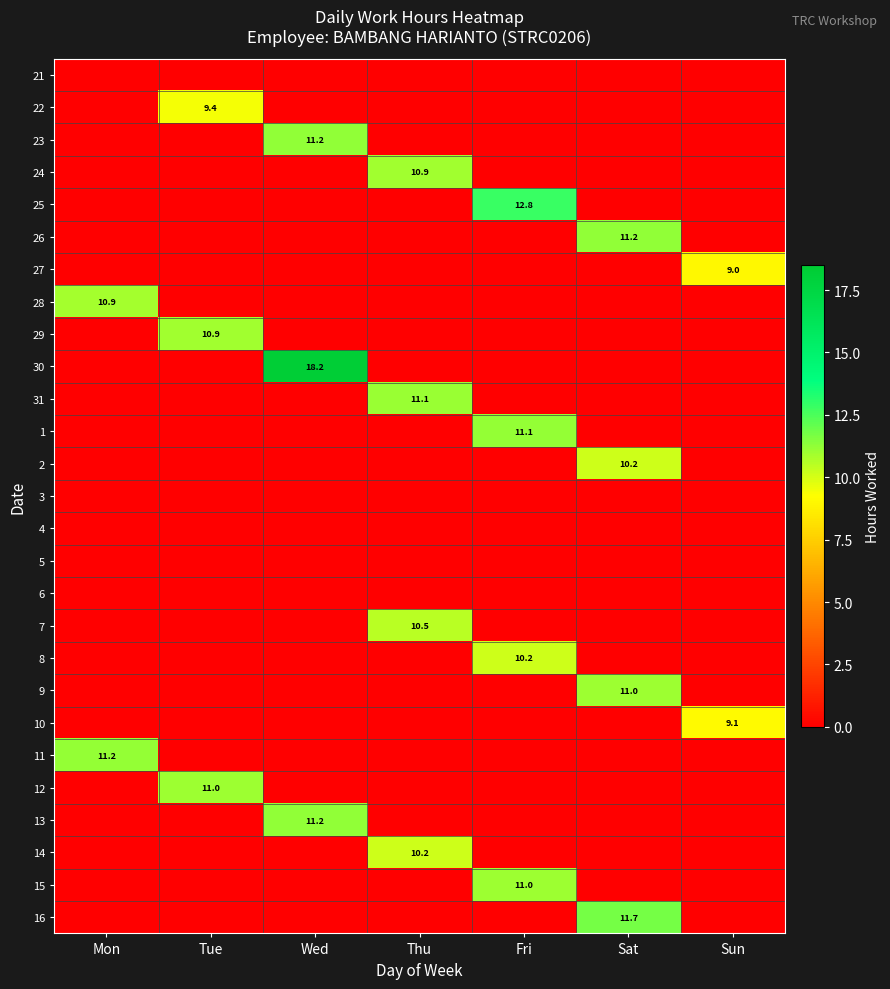

True or false: 8 has a value of 3.4 at Fri.

False